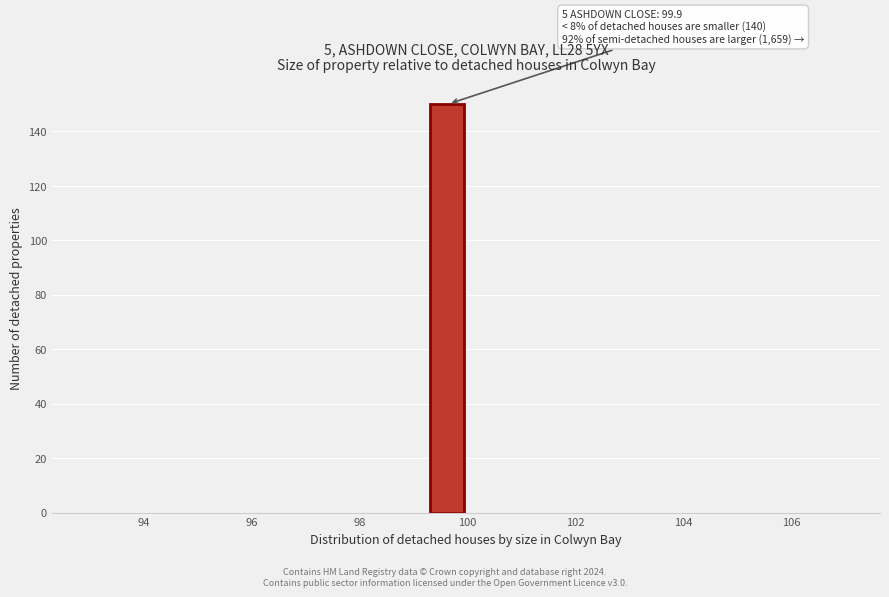

Around what value on the x-axis is the tallest bar? Give the approximate position of its centre, as read against the axis.

99.6